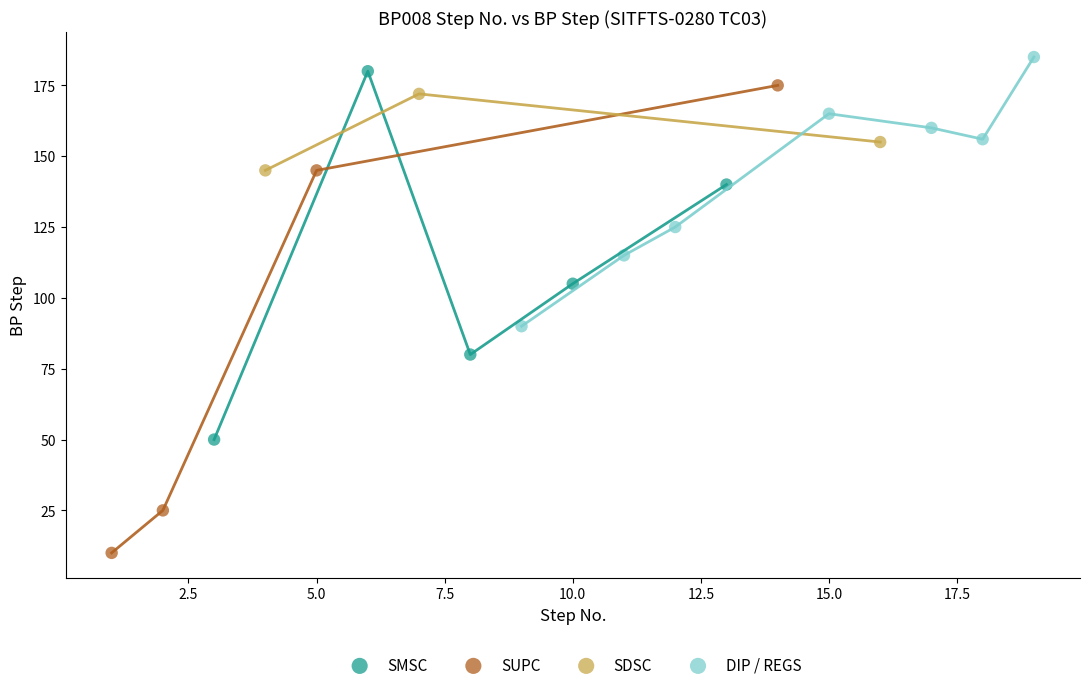

Which series reaches the minimum Y coordinate?

SUPC